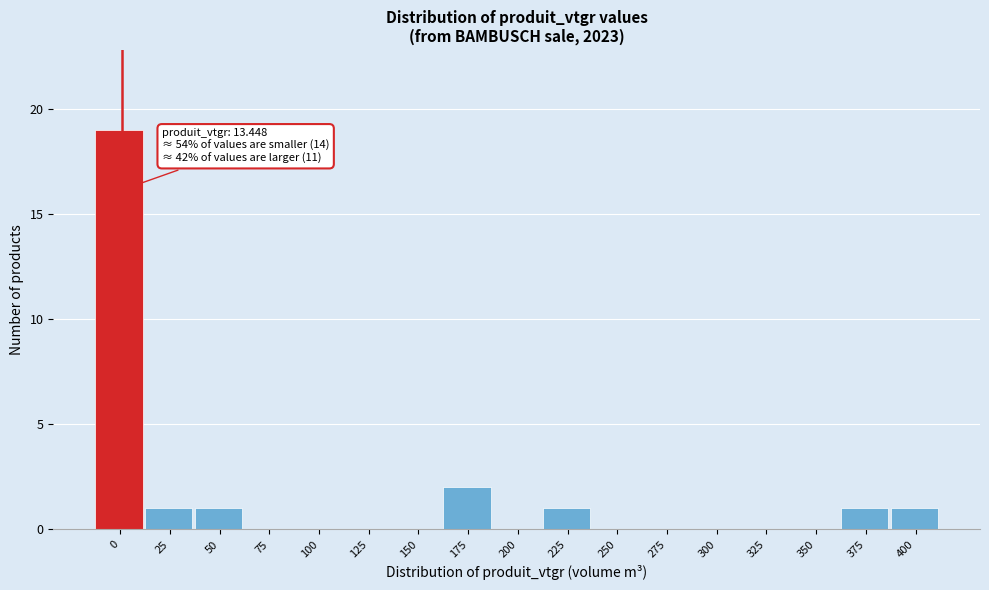

Reading left to right, transcribe all the data shown in this chart.

0=19	25=1	50=1	75=0	100=0	125=0	150=0	175=2	200=0	225=1	250=0	275=0	300=0	325=0	350=0	375=1	400=1